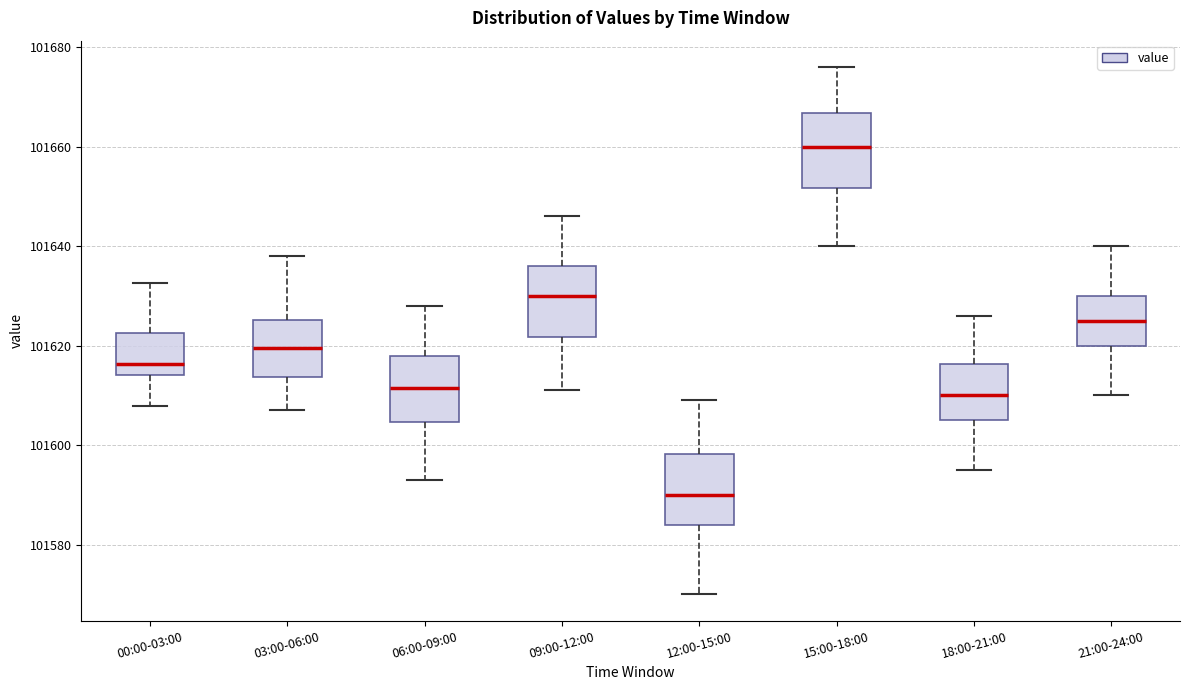

Reading left to right, transcribe this box plot: for each box, give where its median line is, the range the box spans, and where its two whiskers end, as read against the y-axis. The values are not printed on the chart, so give them approximately, as read against the axis.

00:00-03:00: median 101616, box 101614 to 101622, whiskers 101608 to 101632
03:00-06:00: median 101620, box 101614 to 101626, whiskers 101608 to 101638
06:00-09:00: median 101612, box 101604 to 101618, whiskers 101594 to 101628
09:00-12:00: median 101630, box 101622 to 101636, whiskers 101612 to 101646
12:00-15:00: median 101590, box 101584 to 101598, whiskers 101570 to 101610
15:00-18:00: median 101660, box 101652 to 101666, whiskers 101640 to 101676
18:00-21:00: median 101610, box 101606 to 101616, whiskers 101596 to 101626
21:00-24:00: median 101626, box 101620 to 101630, whiskers 101610 to 101640